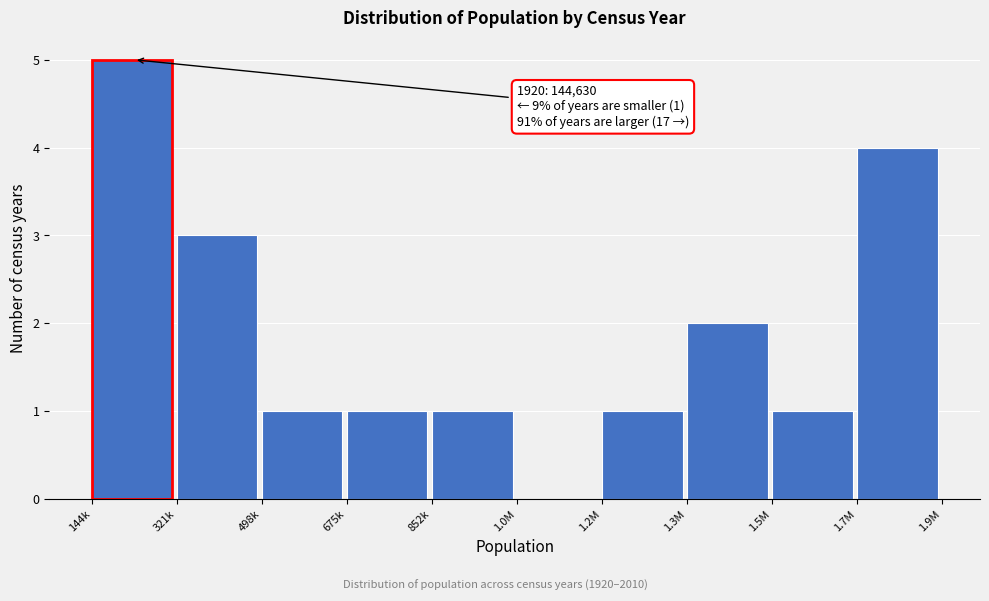

Reading left to right, transcribe all the data shown in this chart.

144k=5	321k=3	498k=1	675k=1	852k=1	1.0M=0	1.2M=1	1.3M=2	1.5M=1	1.7M=4